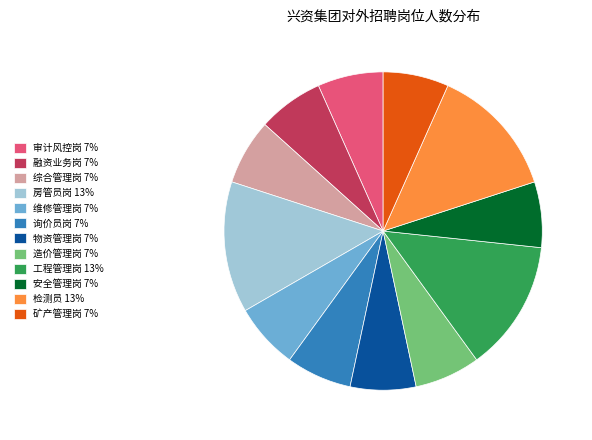

Is it true that 安全管理岗 is 1% of the pie?

False